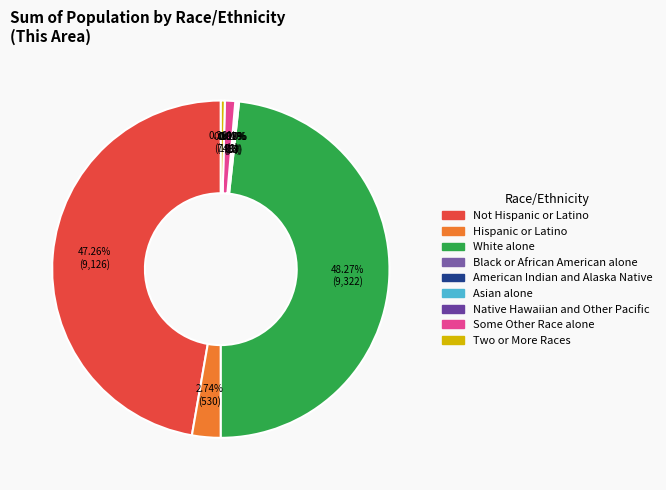

Does any single category account for the majority?

No